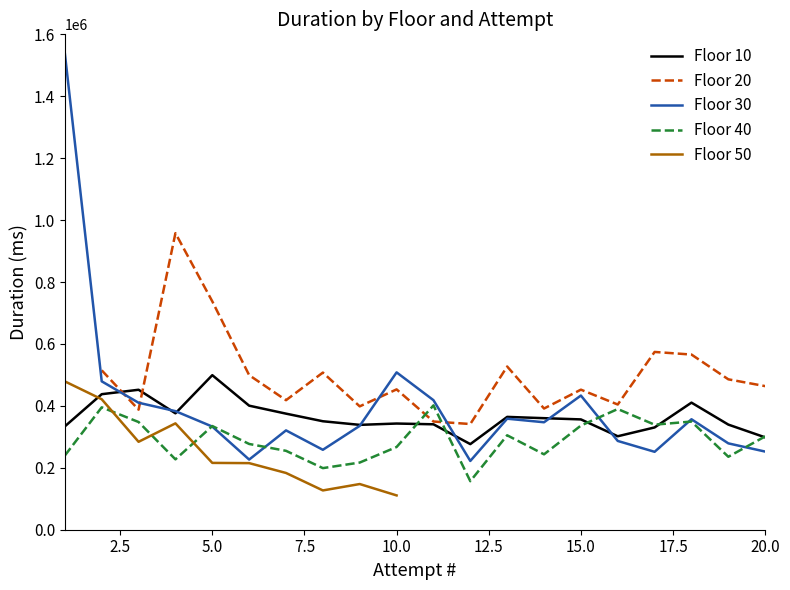

How many interior local peaks does the Floor 50 series have?

2